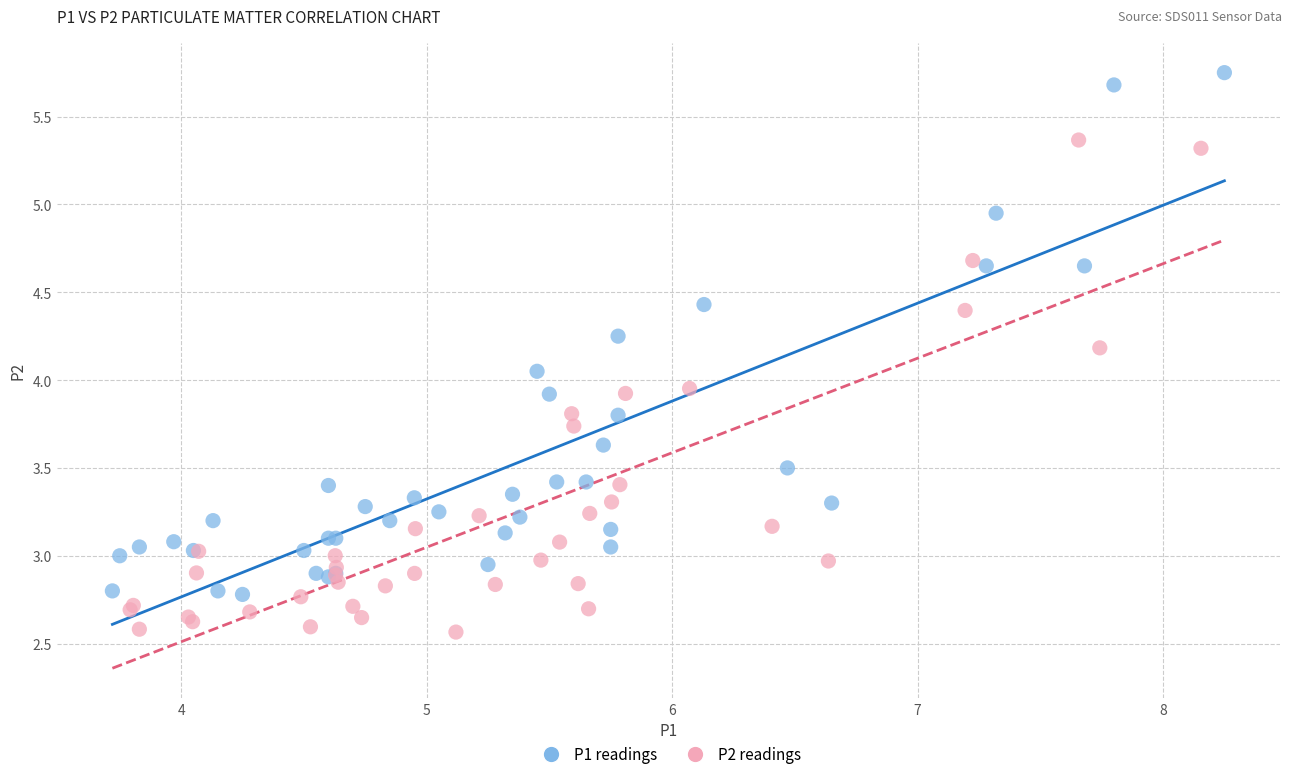

Which series contains the highest Y value?

P1 readings